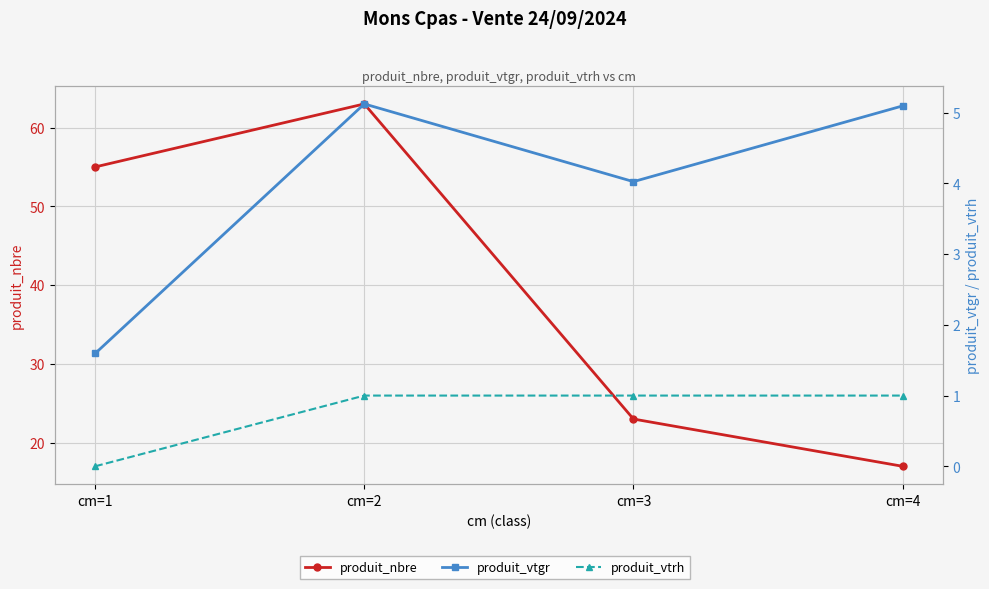

How many data points in produit_nbre are less than 55?

2